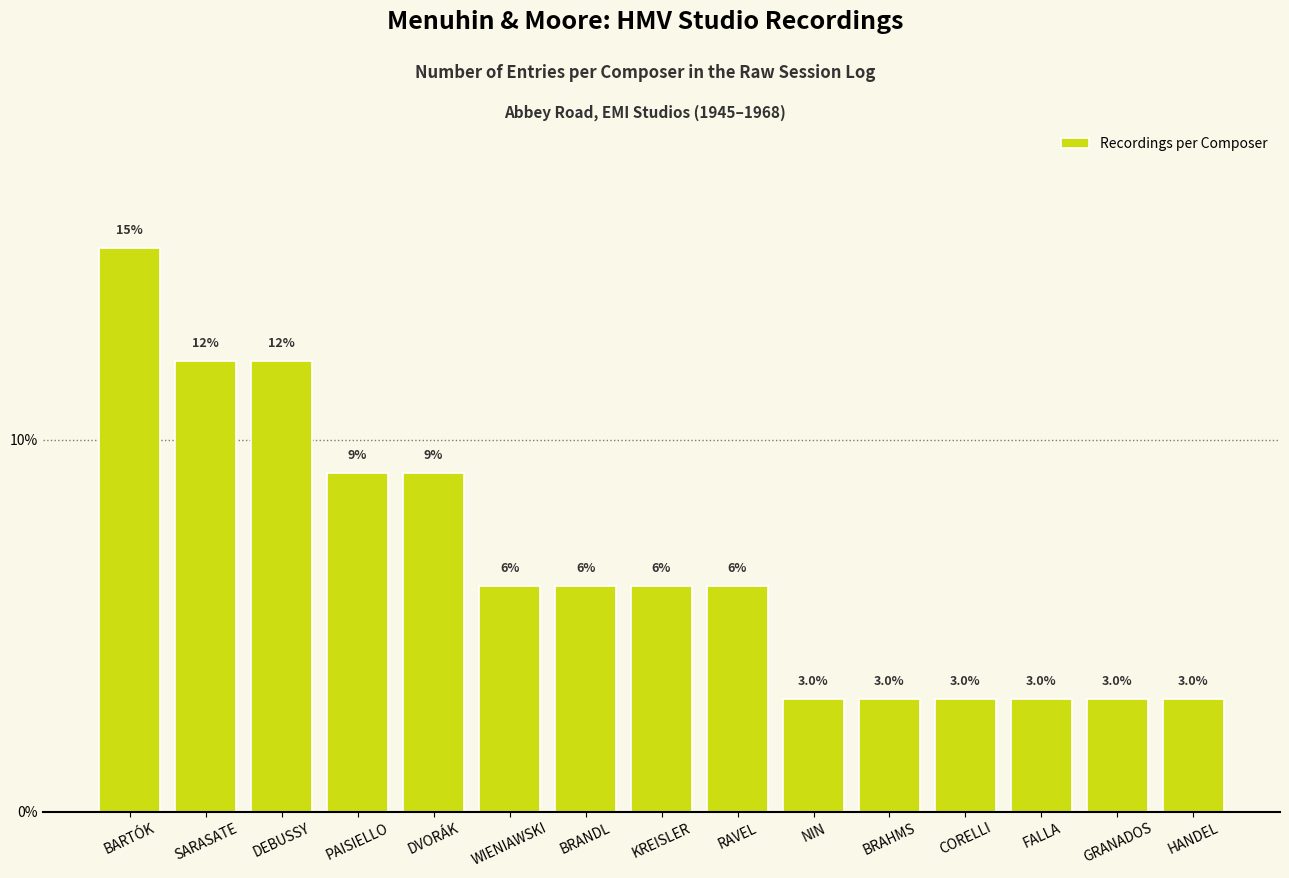

Are the bars horizontal?

No